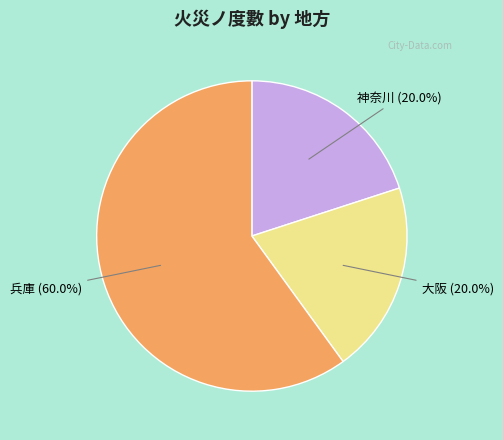

Is it true that 大阪 is 33% of the pie?

False